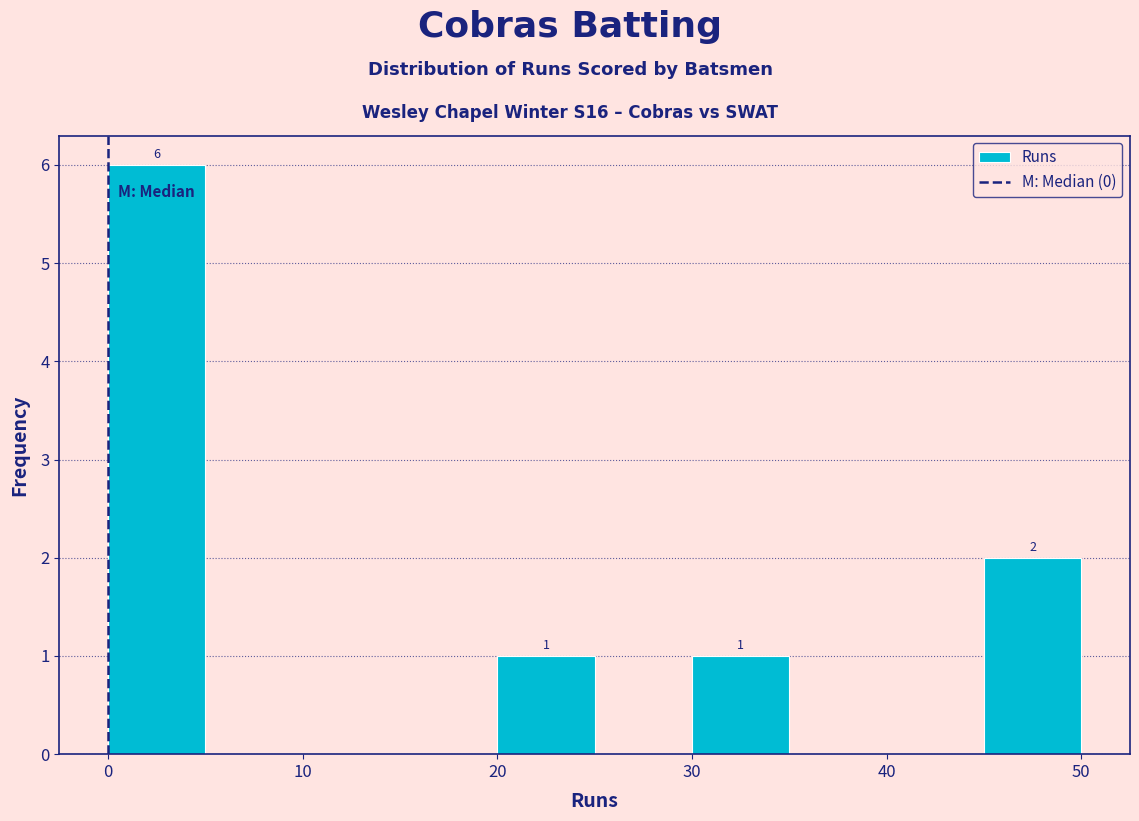

Which range on the x-axis has the tallest bar?

0 to 5